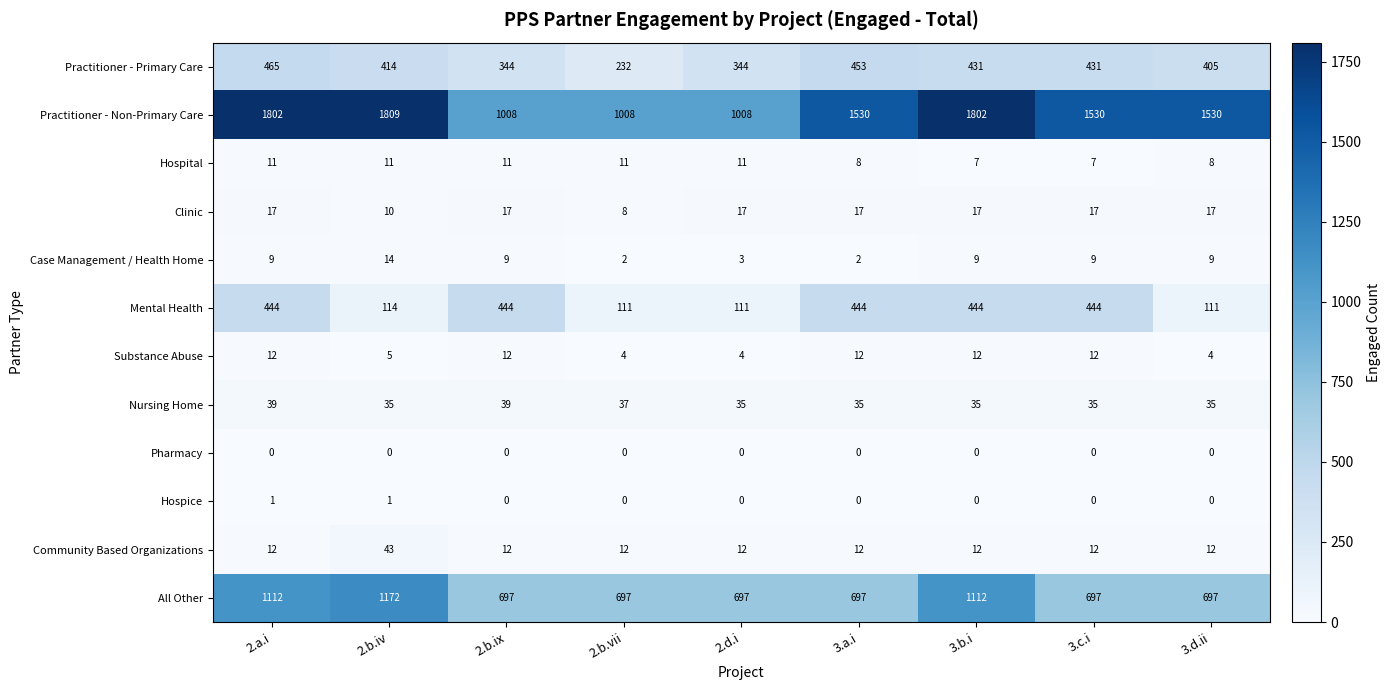

The value of Community Based Organizations at 2.d.i is 3. True or false?

False